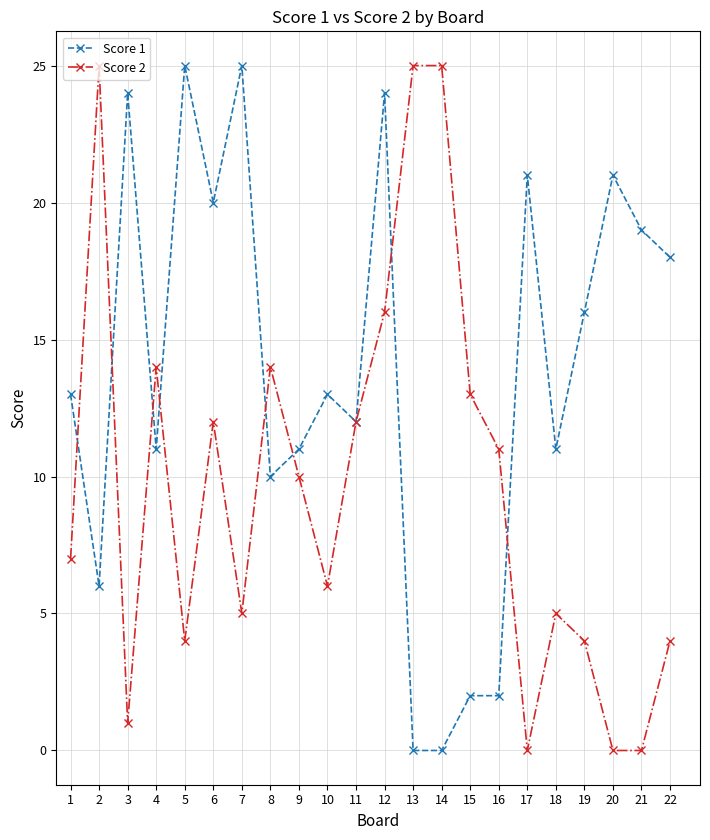

What is the greatest value displayed?

25